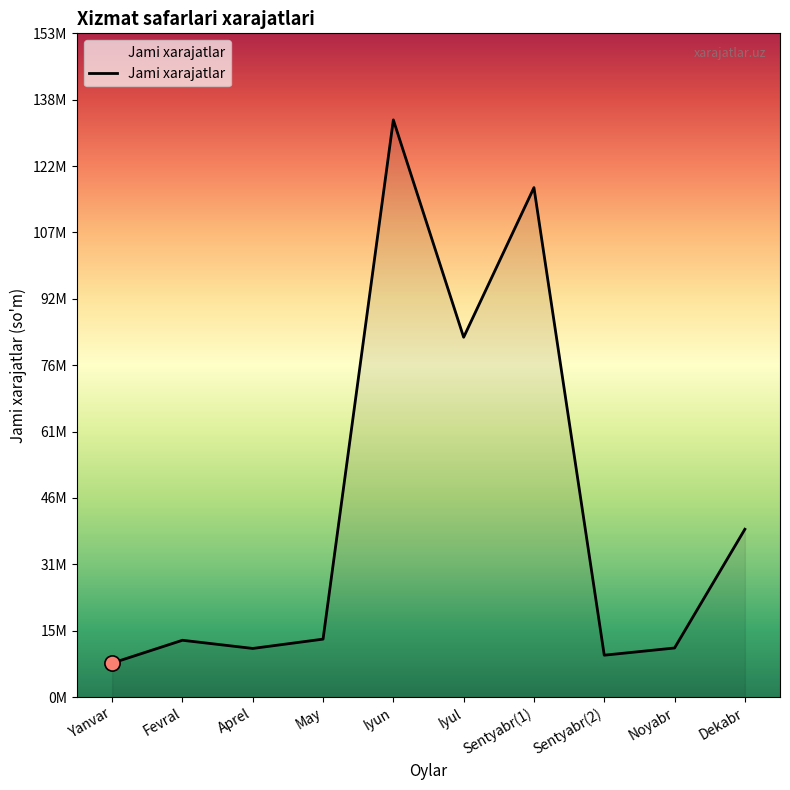

Approximately how many times larger is the value at Dekabr compared to Sentyabr(1)?

0.3